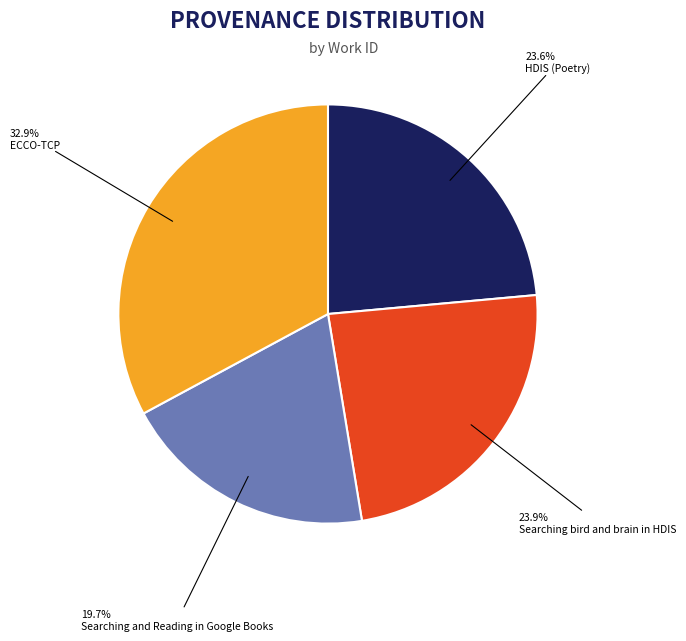

Approximately how many times larger is the value at HDIS (Poetry) compared to ECCO-TCP?

0.7